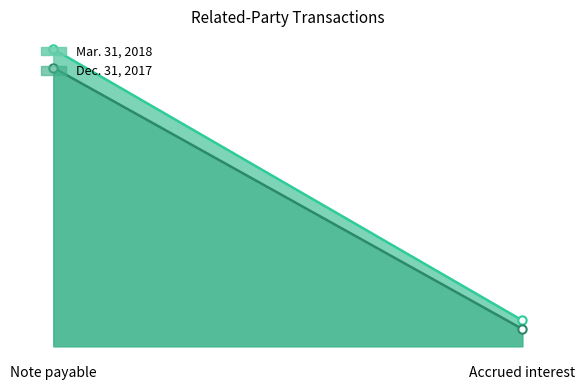

The value of Mar. 31, 2018 at Accrued interest is 1857. True or false?

True